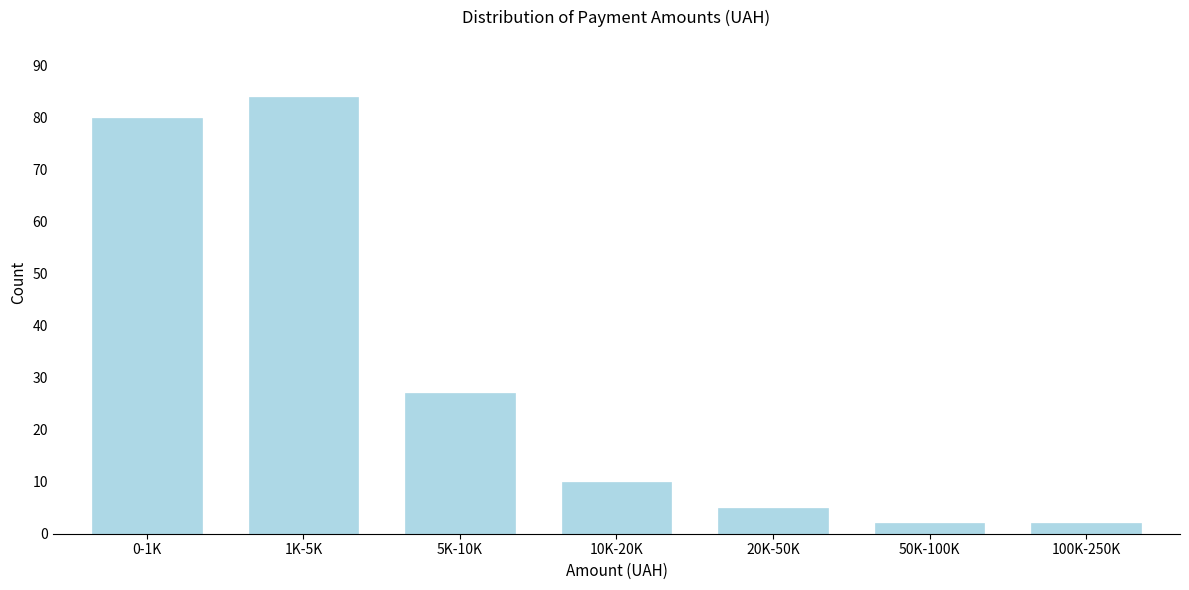

Reading left to right, what are all the values shown in this chart?

0-1K=80	1K-5K=84	5K-10K=27	10K-20K=10	20K-50K=5	50K-100K=2	100K-250K=2